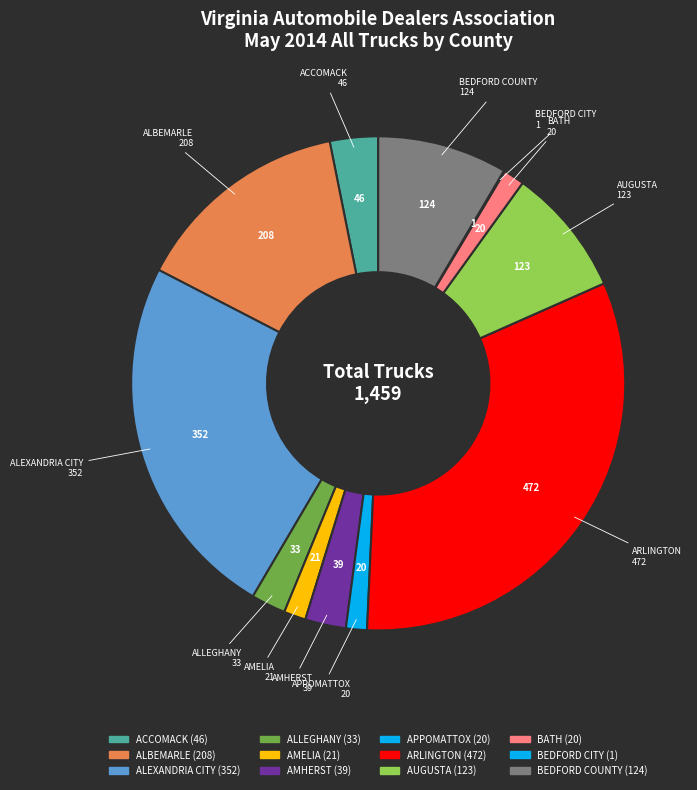

What is the change in value from ALEXANDRIA CITY to ARLINGTON?

+120